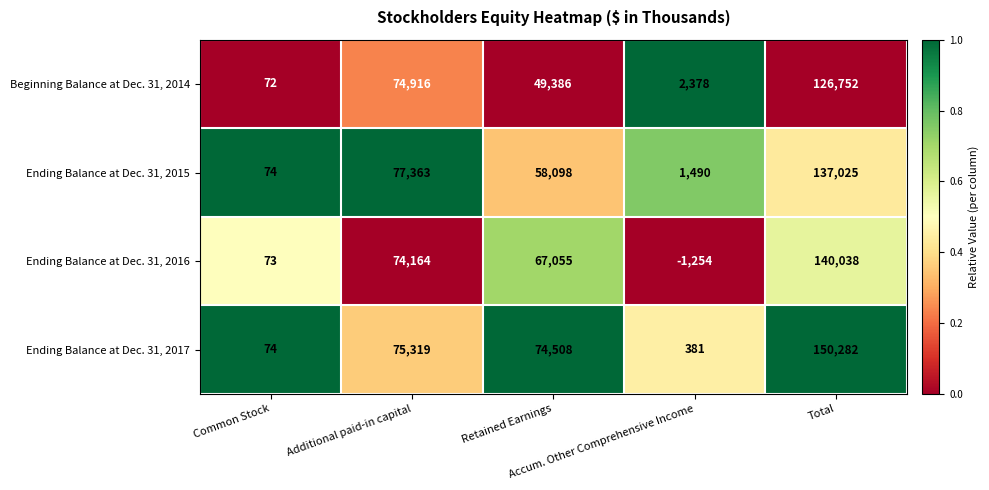

Which series has the largest total across all categories?

Ending Balance at Dec. 31, 2017